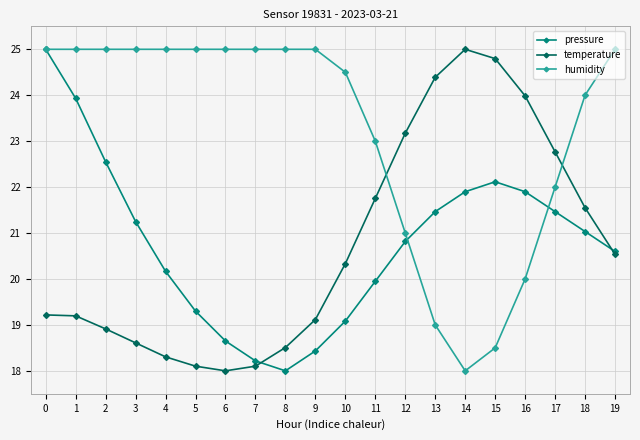

Reading left to right, list all the values displayed in this chart.

pressure: 0=25.0	1=23.9	2=22.5	3=21.2	4=20.2	5=19.3	6=18.6	7=18.2	8=18.0	9=18.4	10=19.1	11=19.9	12=20.8	13=21.5	14=21.9	15=22.1	16=21.9	17=21.5	18=21.0	19=20.6
temperature: 0=19.2	1=19.2	2=18.9	3=18.6	4=18.3	5=18.1	6=18.0	7=18.1	8=18.5	9=19.1	10=20.3	11=21.8	12=23.2	13=24.4	14=25.0	15=24.8	16=24.0	17=22.8	18=21.6	19=20.5
humidity: 0=25.0	1=25.0	2=25.0	3=25.0	4=25.0	5=25.0	6=25.0	7=25.0	8=25.0	9=25.0	10=24.5	11=23.0	12=21.0	13=19.0	14=18.0	15=18.5	16=20.0	17=22.0	18=24.0	19=25.0